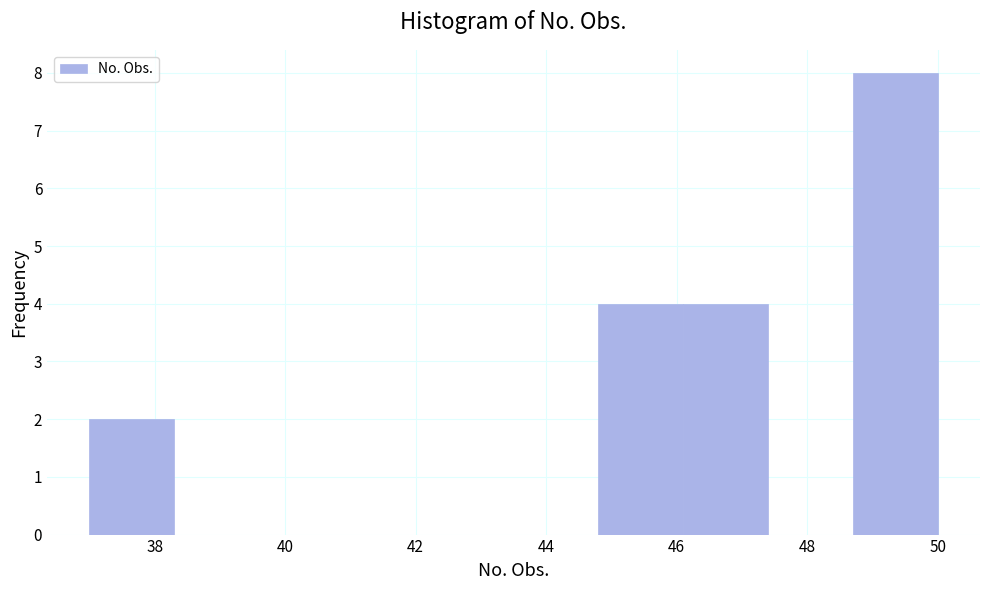

Reading left to right, transcribe this chart: for each bar, give the range it covers on the x-axis and its height. Neither the bar edges nor the heights are printed on the chart, so give them approximately, as read against the axes.

37.0 to 38.3: 2
38.3 to 39.6: 0
39.6 to 40.9: 0
40.9 to 42.2: 0
42.2 to 43.5: 0
43.5 to 44.8: 0
44.8 to 46.1: 4
46.1 to 47.4: 4
47.4 to 48.7: 0
48.7 to 50.0: 8